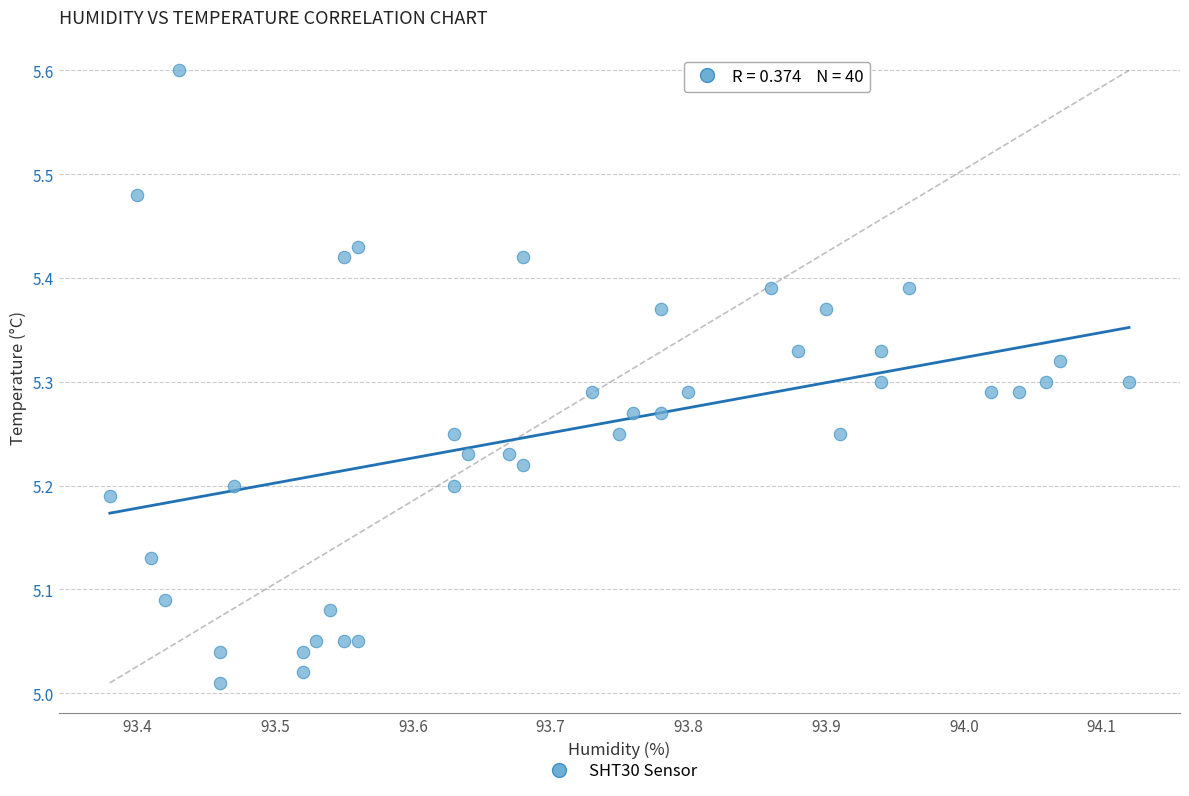

What is the range of Y values (max minus min)?

0.6